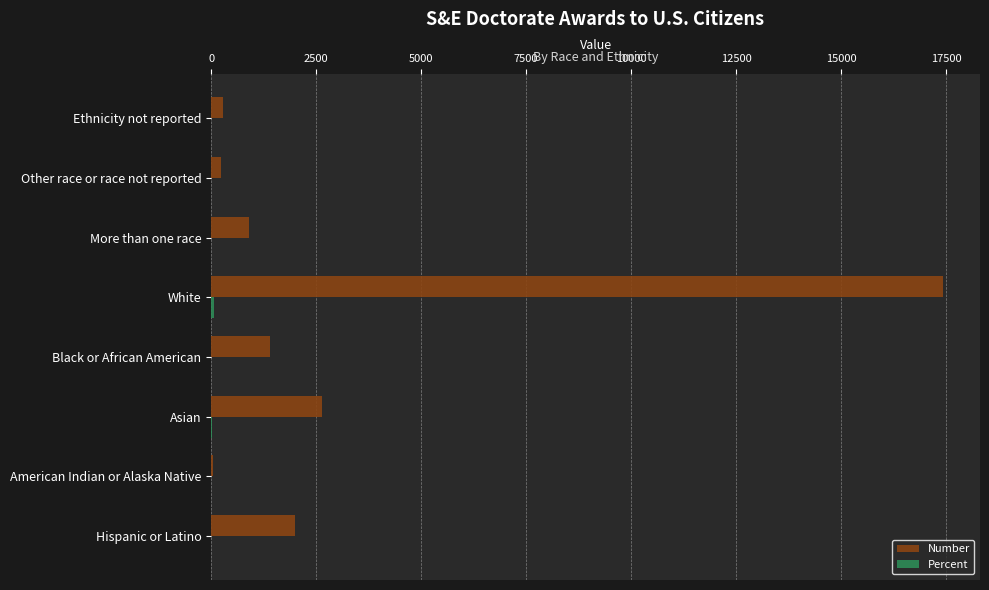

The value of Number at Hispanic or Latino is 2000.0. True or false?

True